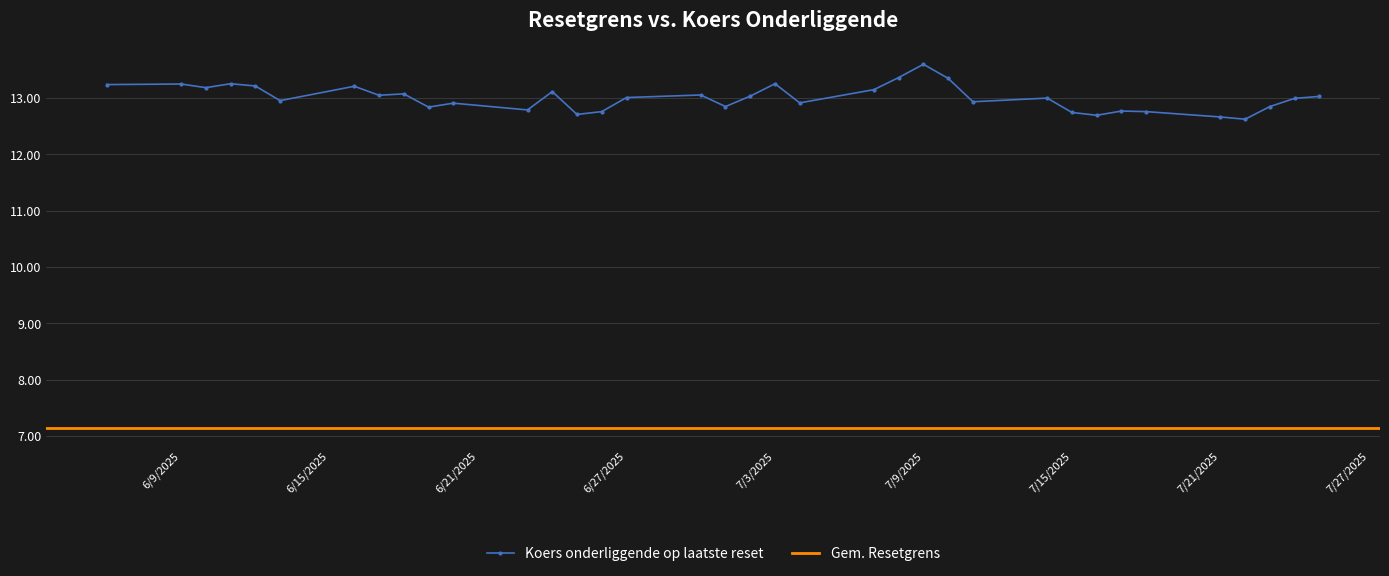

True or false: Koers onderliggende op laatste reset has more than 2 points higher than both neighbors.

True